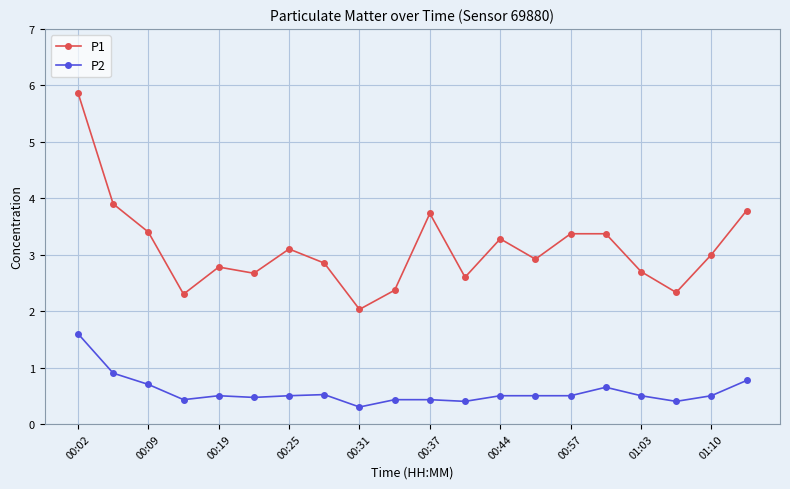

List the series in order of their overall mean, highest first.

P1, P2